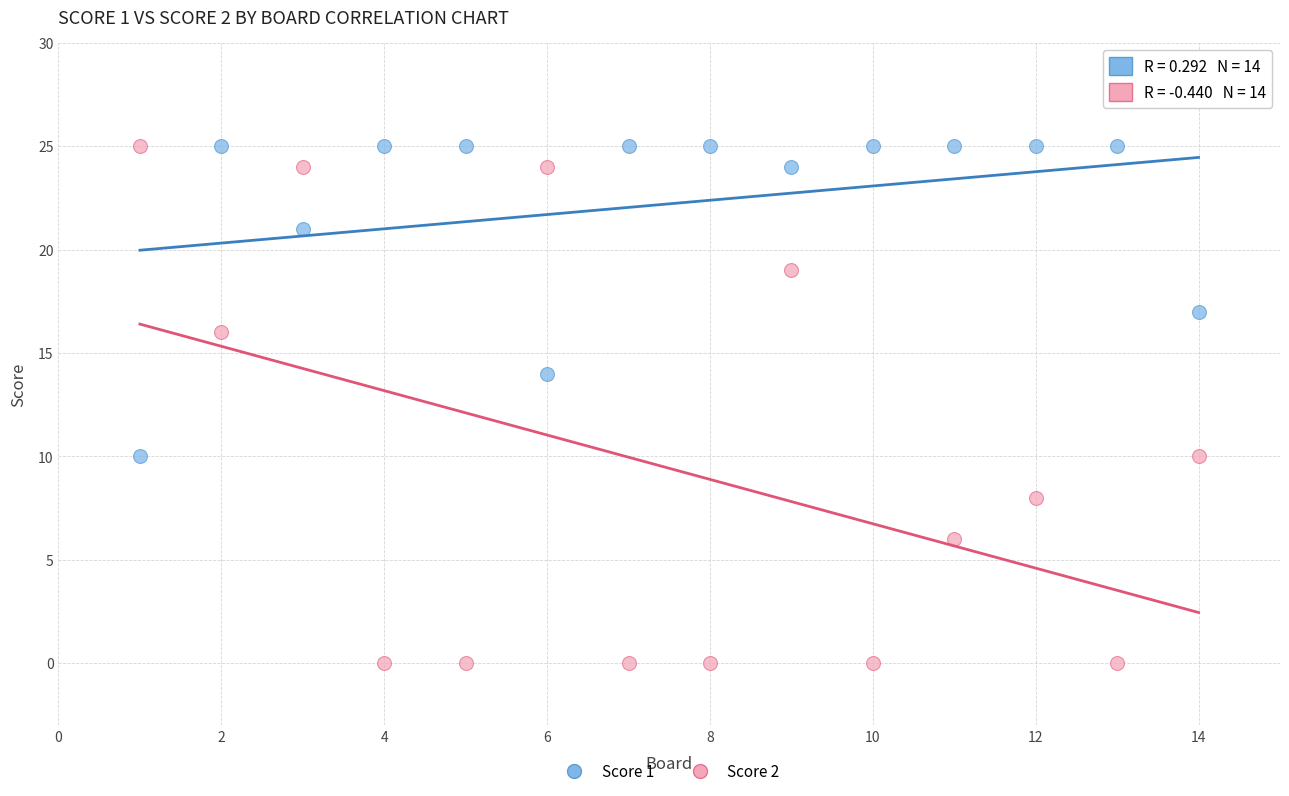

Which series contains the lowest Y value?

Score 2